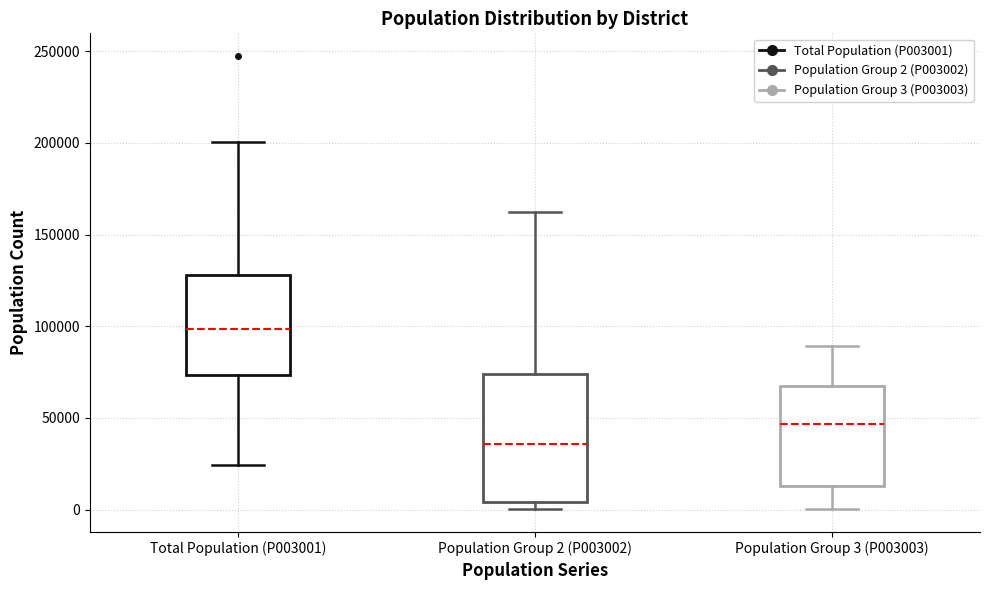

Reading left to right, read every box against the y-axis: the position of its median line, the range the box covers, and the ends of its whiskers. The values are not printed on the chart, so give them approximately, as read against the axis.

Total Population (P003001): median 100000, box 75000 to 130000, whiskers 25000 to 200000
Population Group 2 (P003002): median 35000, box 5000 to 75000, whiskers 0 to 165000
Population Group 3 (P003003): median 45000, box 15000 to 65000, whiskers 0 to 90000